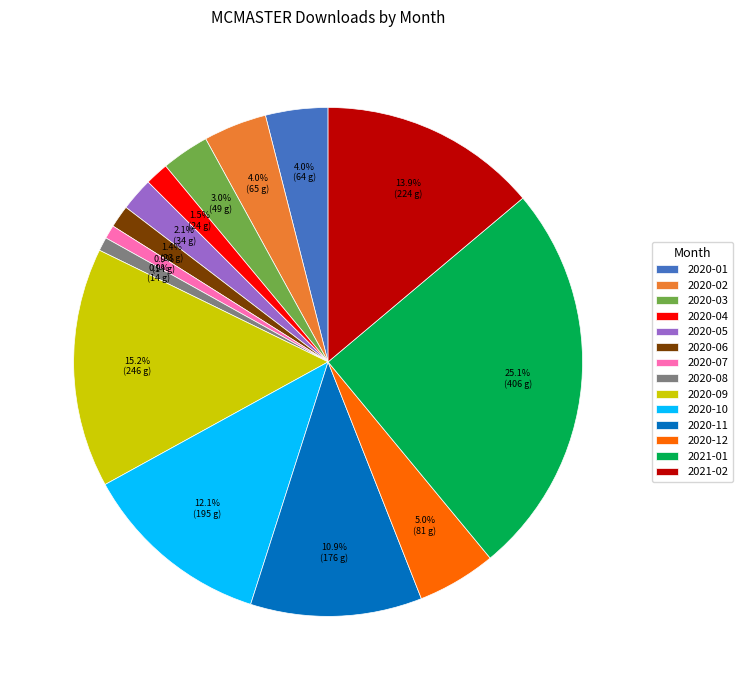

Between 2020-06 and 2020-12, which is larger?

2020-12